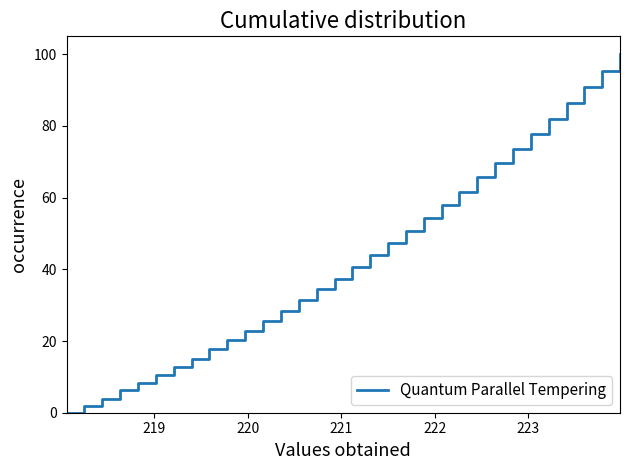

What is the greatest value displayed?

100.0